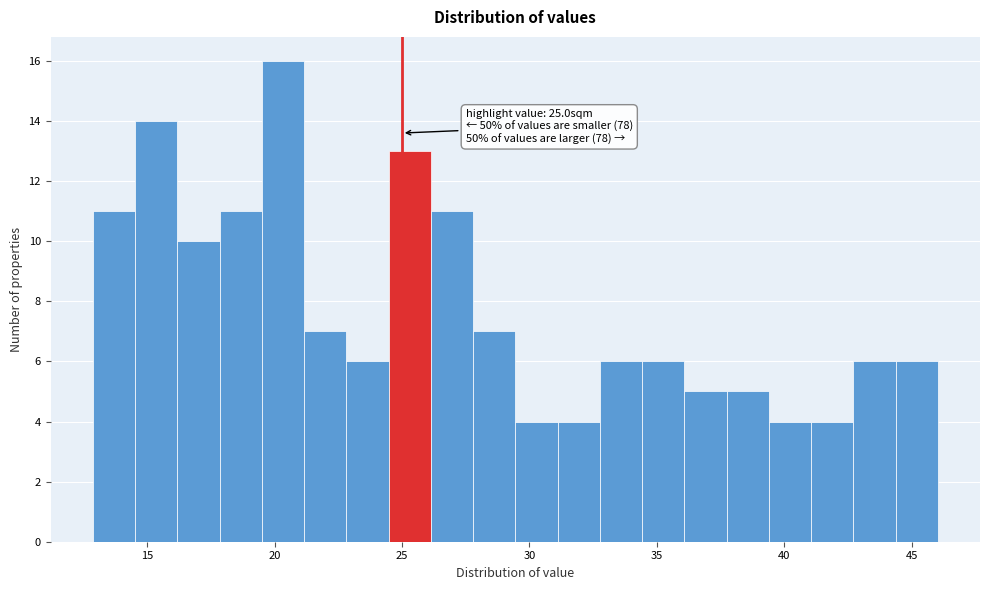

Read against the x-axis, roughly where is the centre of the tallest bar?

20.5